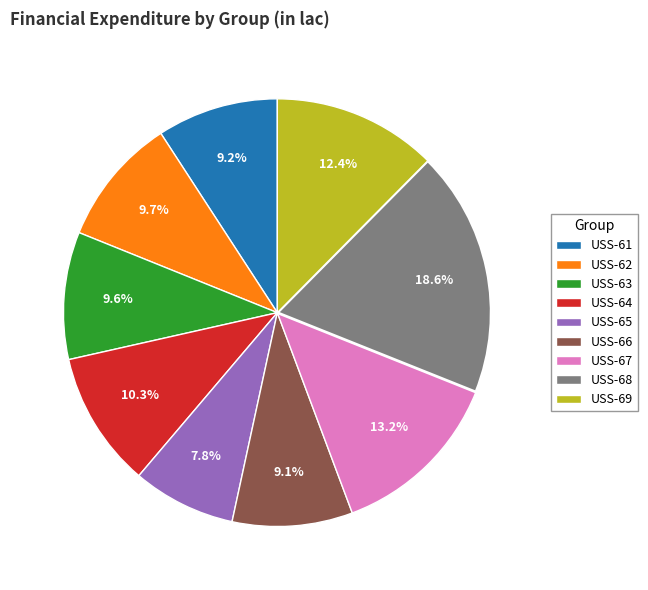

Which category has the biggest portion of the pie?

USS-68